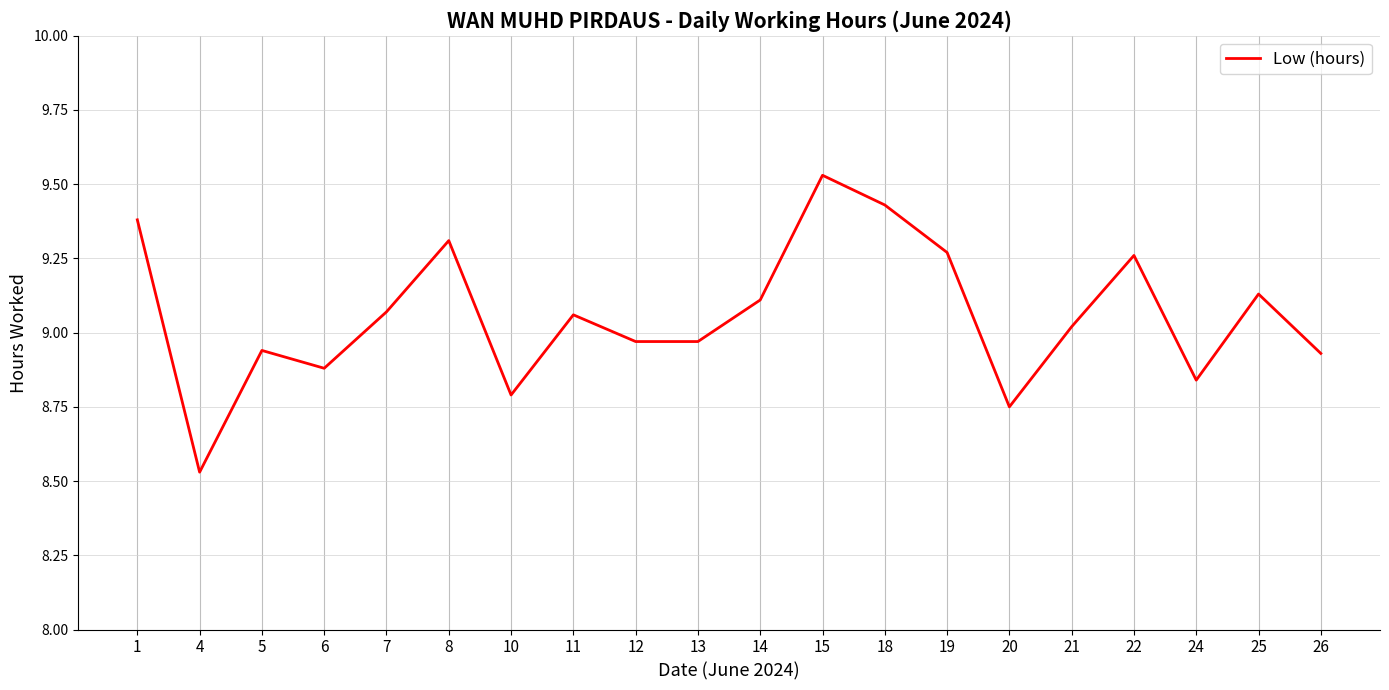

Which label corresponds to the largest value in the chart?

15